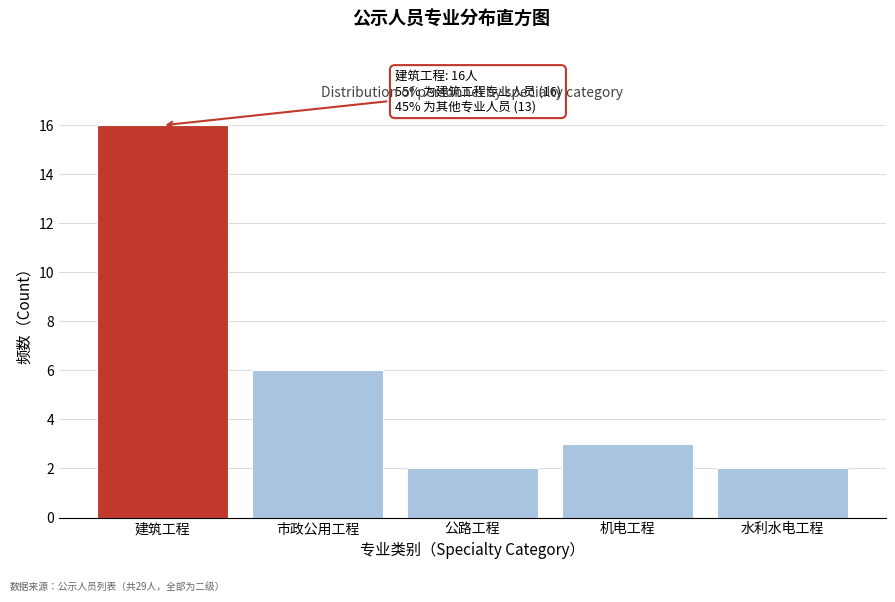

Reading right to left, transcribe all the data shown in this chart.

2	3	2	6	16